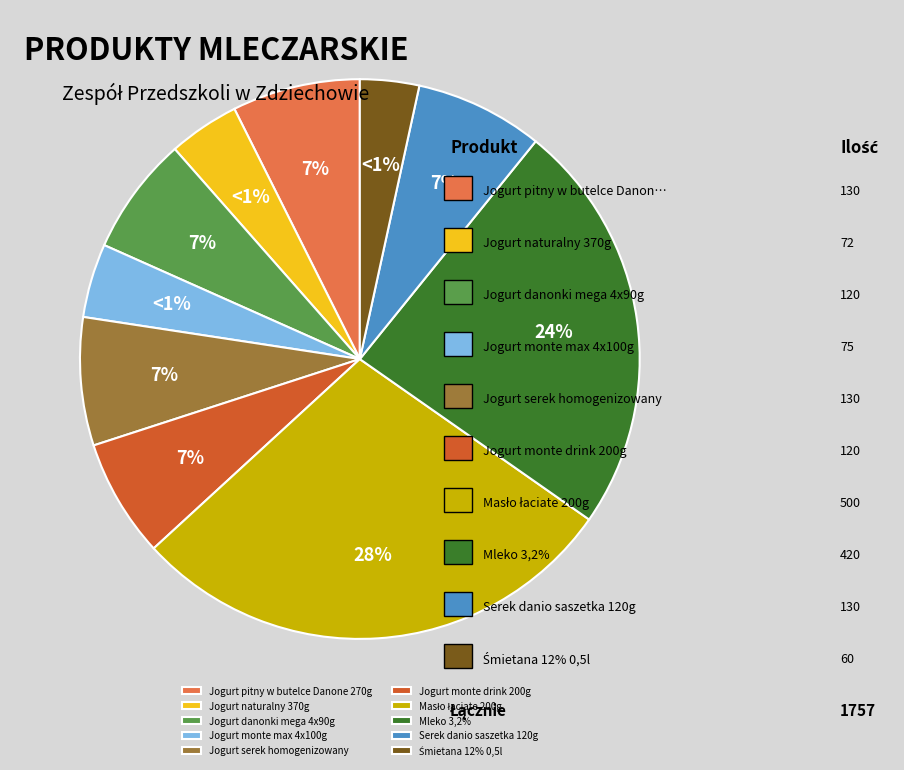

What is the change in value from Jogurt monte max 4x100g to Masło łaciate 200g?

+425